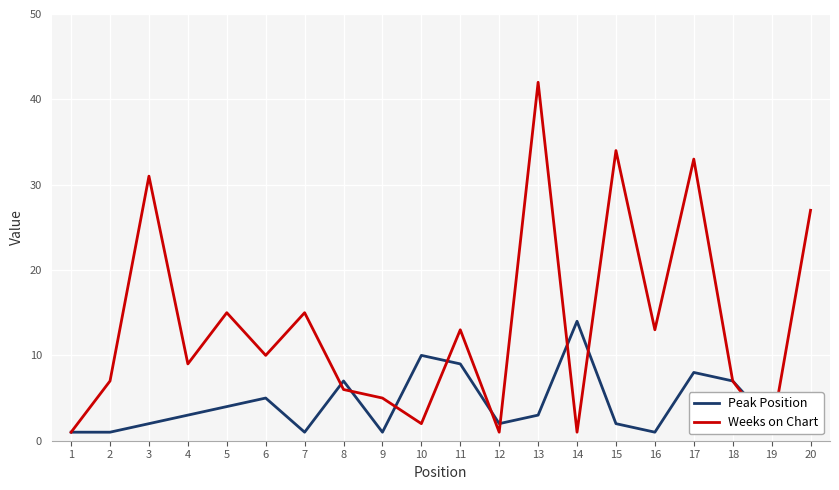

What is the maximum value for Peak Position?

14